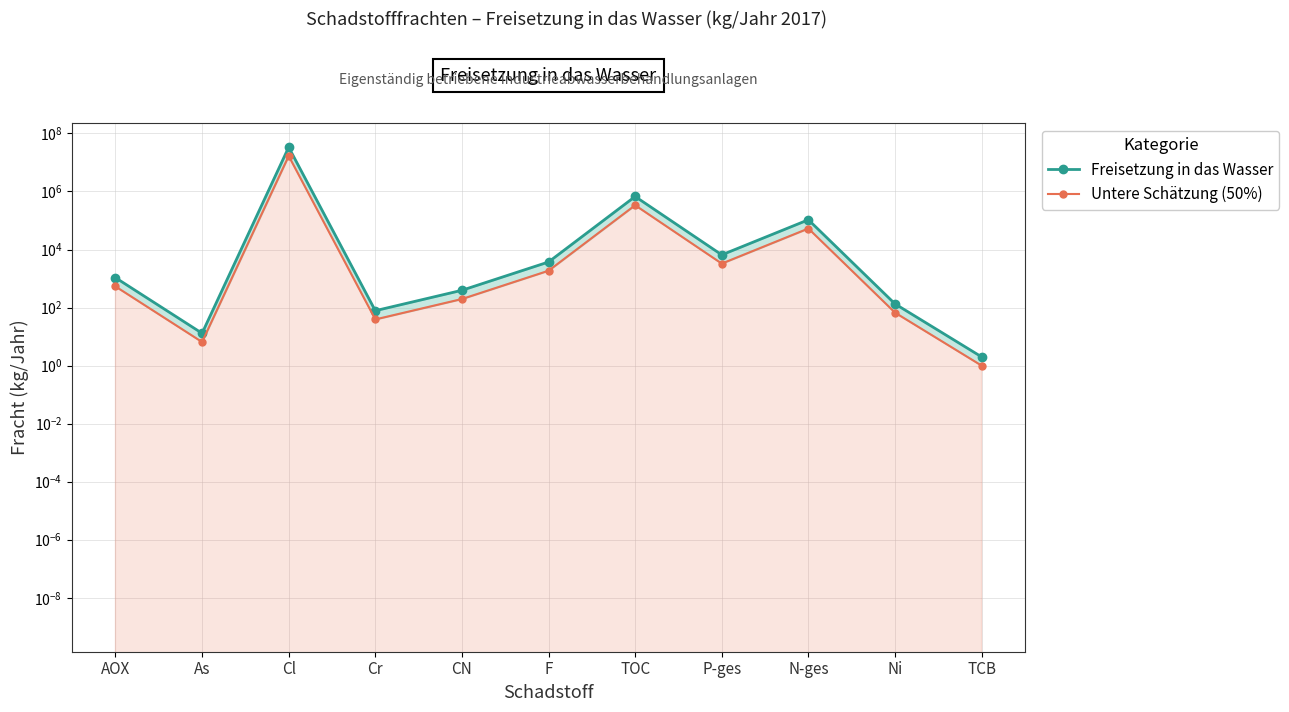

How many values in the Freisetzung in das Wasser series are below 1070?

5